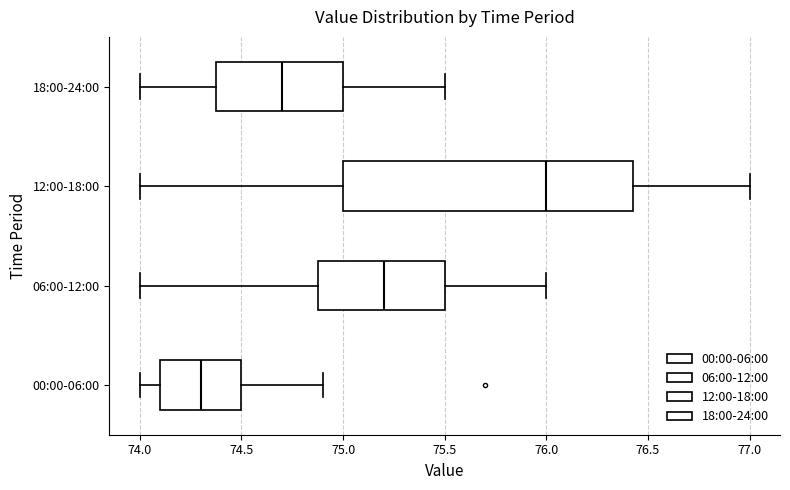

Reading bottom to top, transcribe this box plot: for each box, give where its median line is, the range the box spans, and where its two whiskers end, as read against the x-axis. The values are not printed on the chart, so give them approximately, as read against the axis.

00:00-06:00: median 74.30, box 74.10 to 74.50, whiskers 74.00 to 74.90
06:00-12:00: median 75.20, box 74.90 to 75.50, whiskers 74.00 to 76.00
12:00-18:00: median 76.00, box 75.00 to 76.45, whiskers 74.00 to 77.00
18:00-24:00: median 74.70, box 74.40 to 75.00, whiskers 74.00 to 75.50